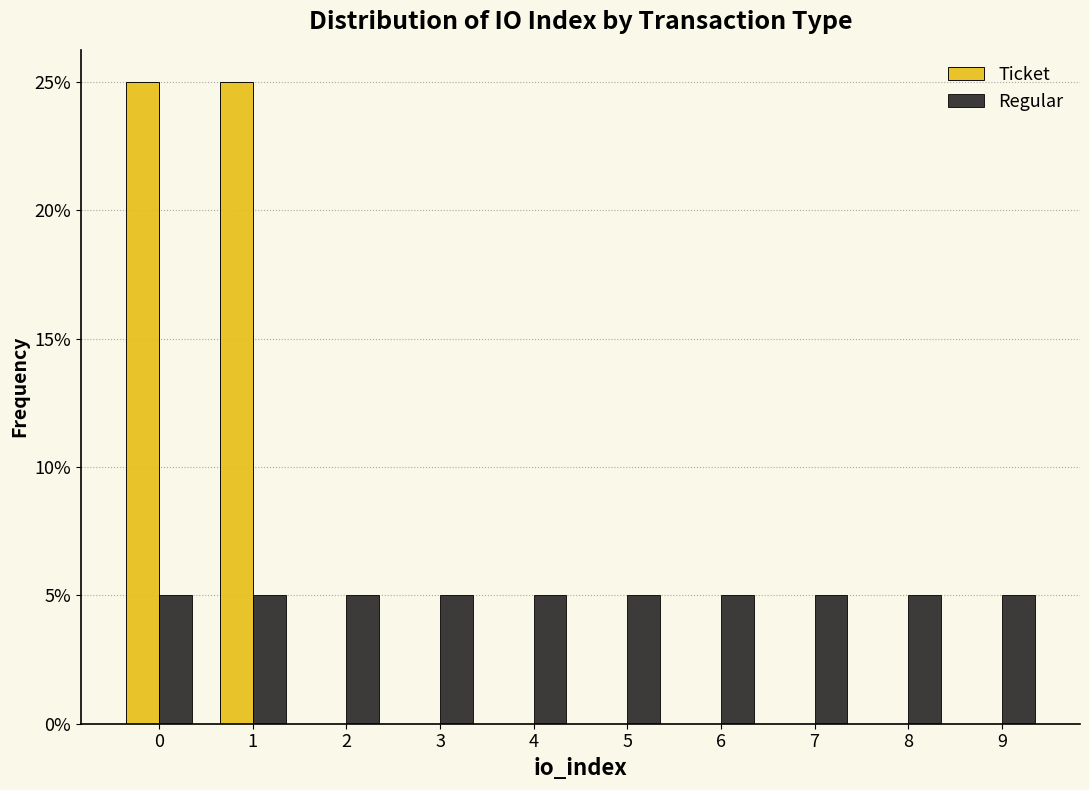

Reading left to right, list every range on the x-axis with the height of the bar of each series over it. The values are not printed on the chart, so give them approximately, as read against the axis.

-0.5 to 0.5: Ticket=25	Regular=5
0.5 to 1.5: Ticket=25	Regular=5
1.5 to 2.5: Ticket=0	Regular=5
2.5 to 3.5: Ticket=0	Regular=5
3.5 to 4.5: Ticket=0	Regular=5
4.5 to 5.5: Ticket=0	Regular=5
5.5 to 6.5: Ticket=0	Regular=5
6.5 to 7.5: Ticket=0	Regular=5
7.5 to 8.5: Ticket=0	Regular=5
8.5 to 9.5: Ticket=0	Regular=5